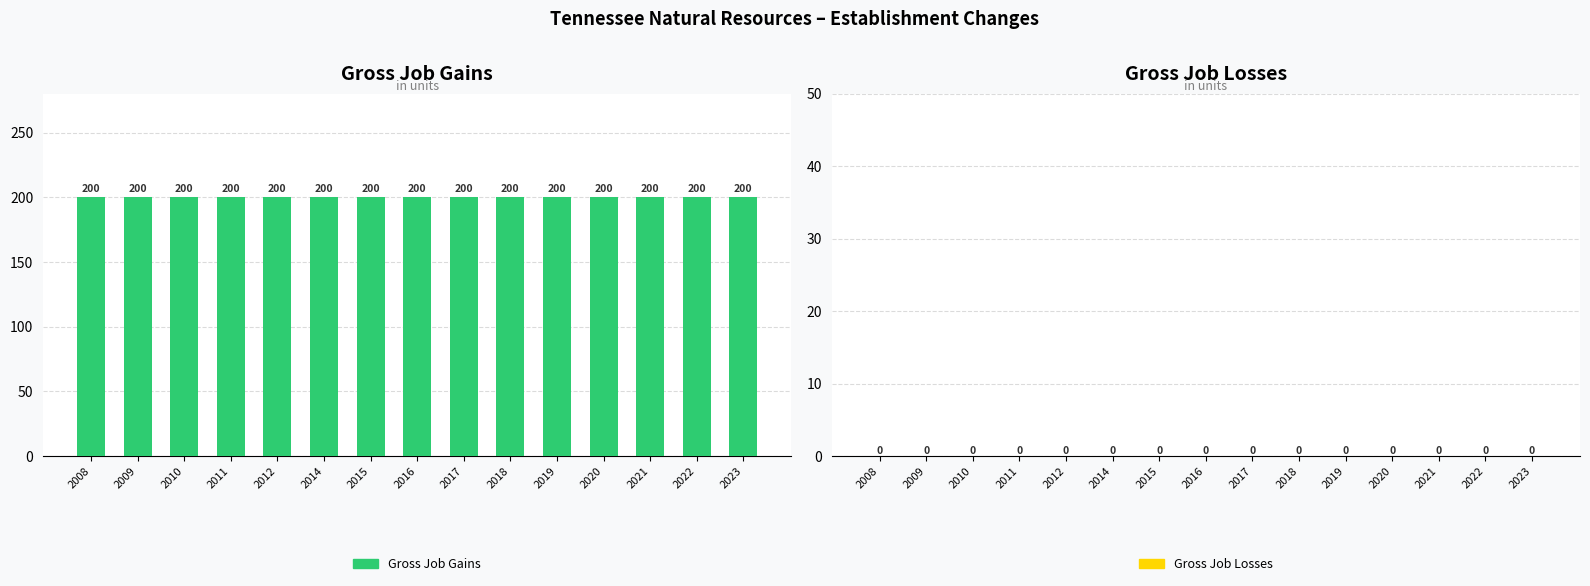

At which category does the chart reach its peak across all series?

2008